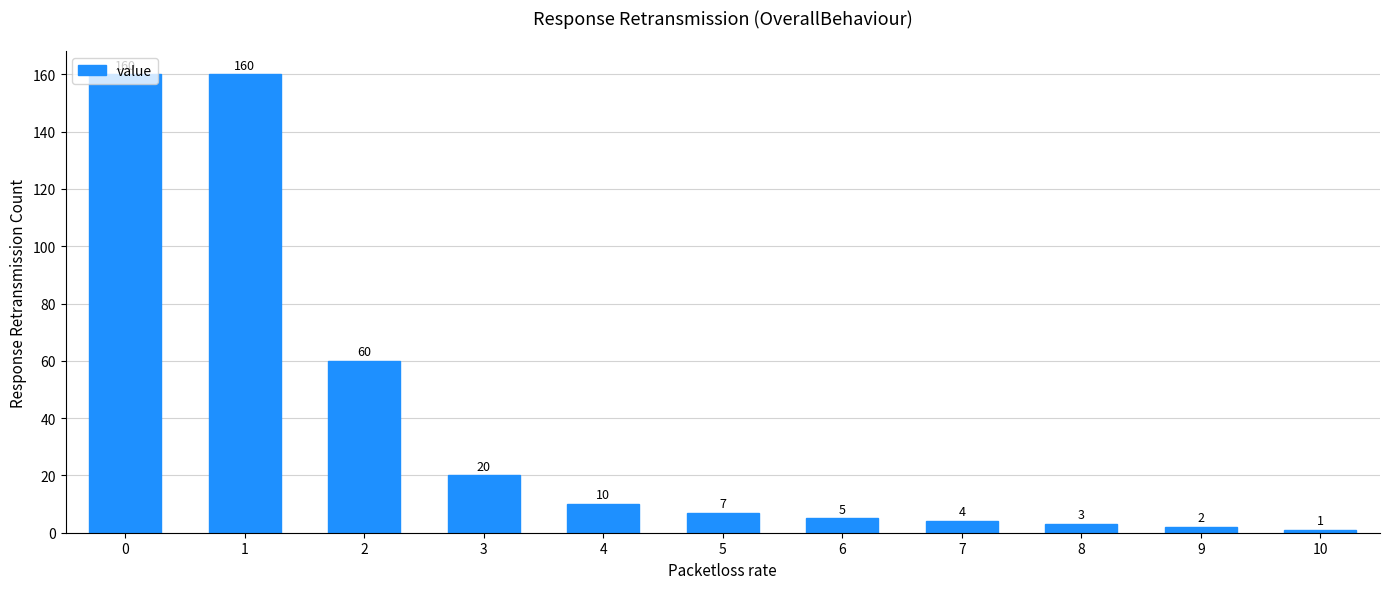

Which category has the lowest value across all series?

10